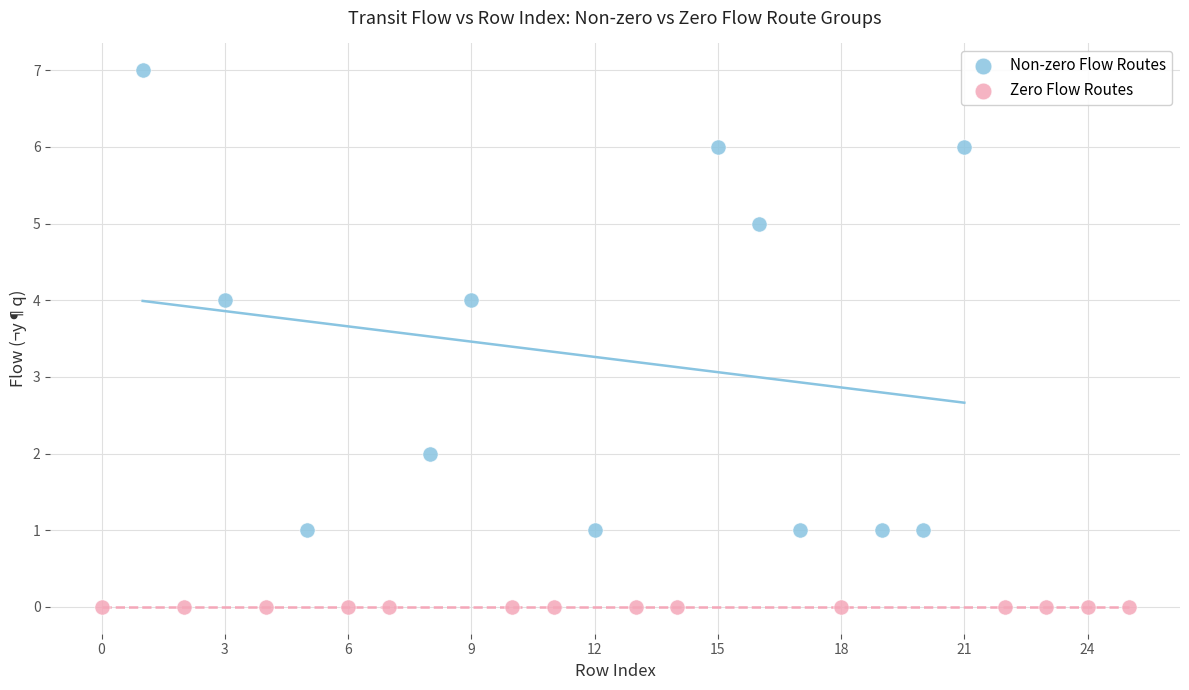

Which series contains the lowest Y value?

Zero Flow Routes